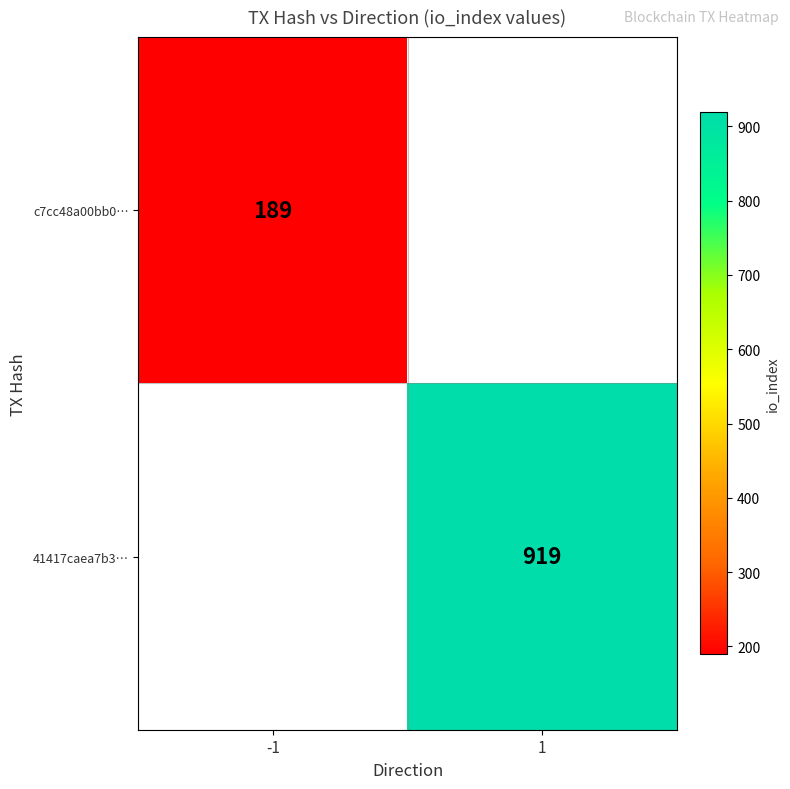

The value of 41417caea7b3… at 1 is 919. True or false?

True